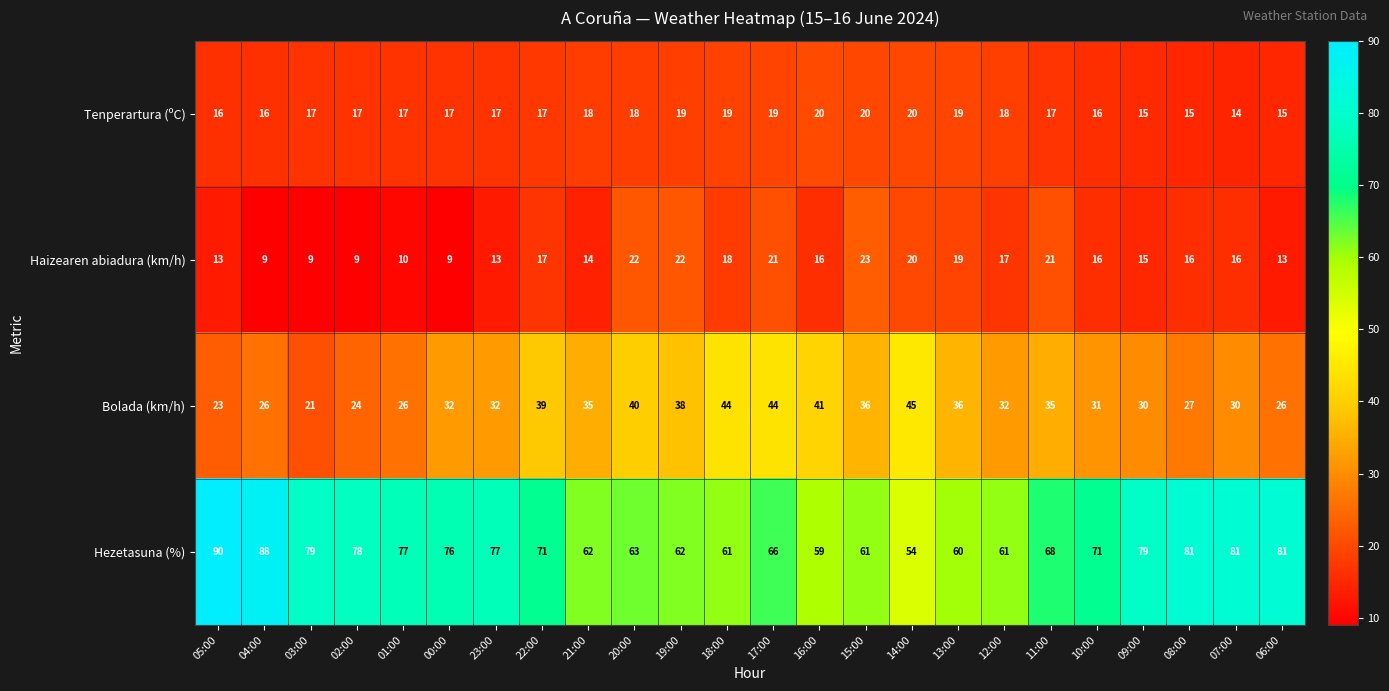

Which series has the largest range (max minus min)?

Hezetasuna (%)